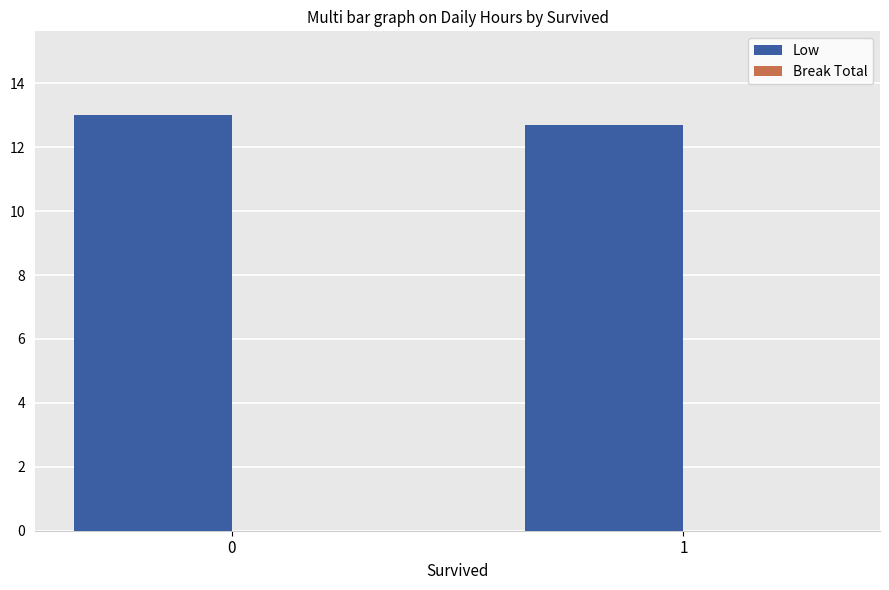

List the labels in order of value, smallest first.

1, 0